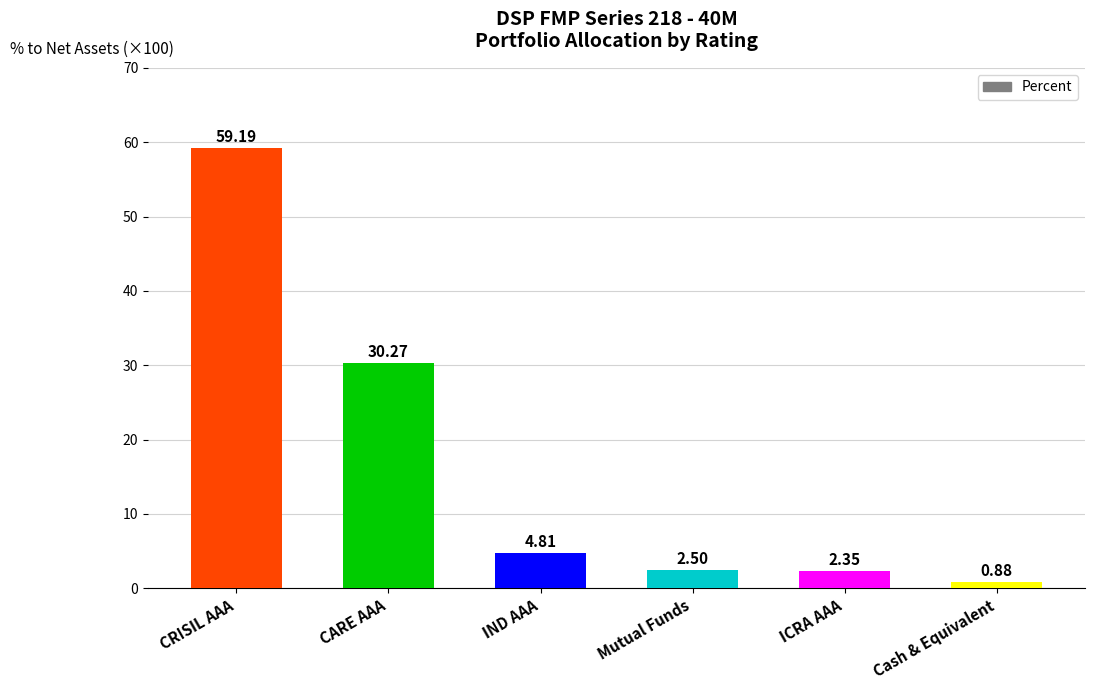

List the labels in order of value, smallest first.

Cash & Equivalent, ICRA AAA, Mutual Funds, IND AAA, CARE AAA, CRISIL AAA